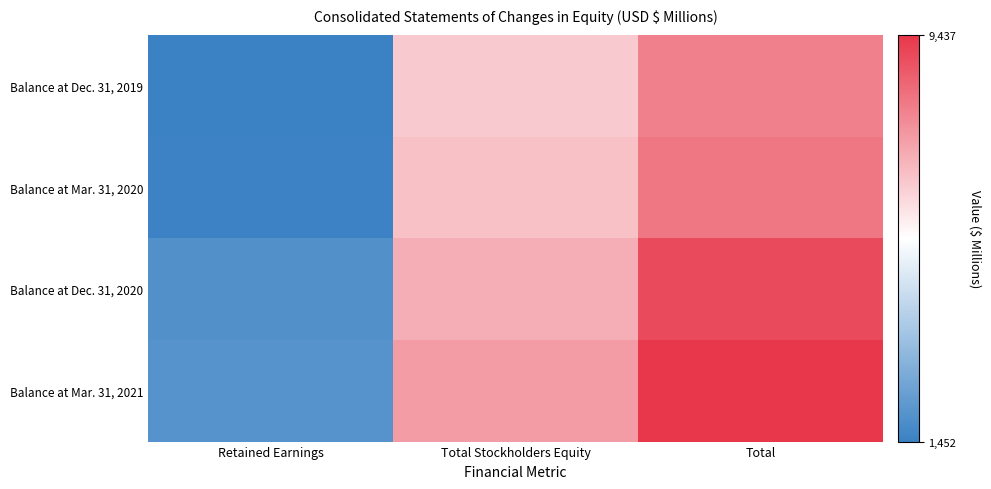

Reading left to right, list all the values displayed in this chart.

Balance at Dec. 31, 2019: Retained Earnings=1452	Total Stockholders Equity=6488	Total=7940
Balance at Mar. 31, 2020: Retained Earnings=1486	Total Stockholders Equity=6661	Total=8147
Balance at Dec. 31, 2020: Retained Earnings=1951	Total Stockholders Equity=7052	Total=9003
Balance at Mar. 31, 2021: Retained Earnings=2036	Total Stockholders Equity=7401	Total=9437